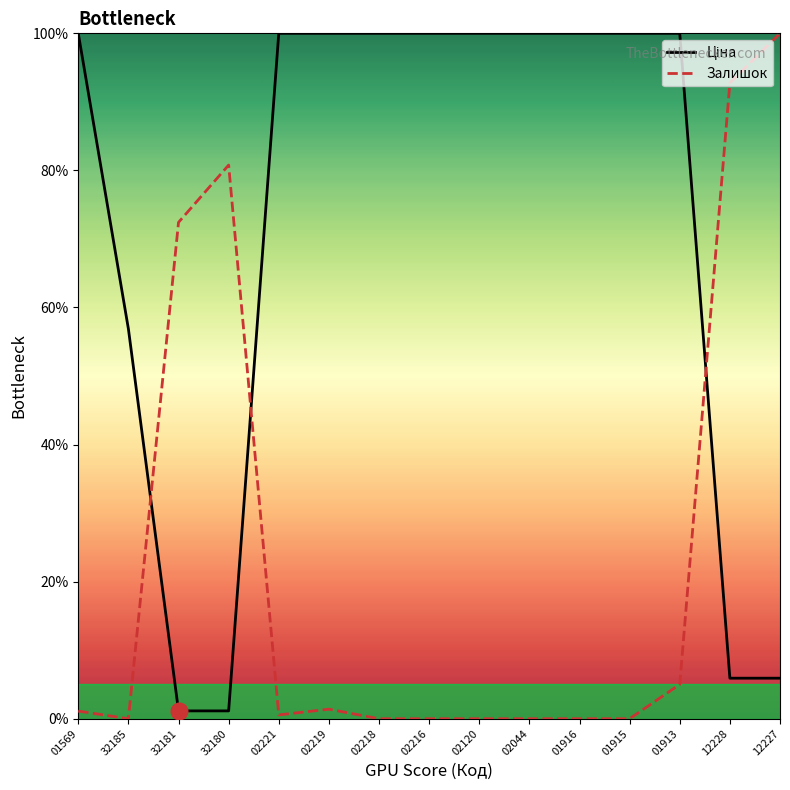

What is the total value across all series at 01915?

100.0